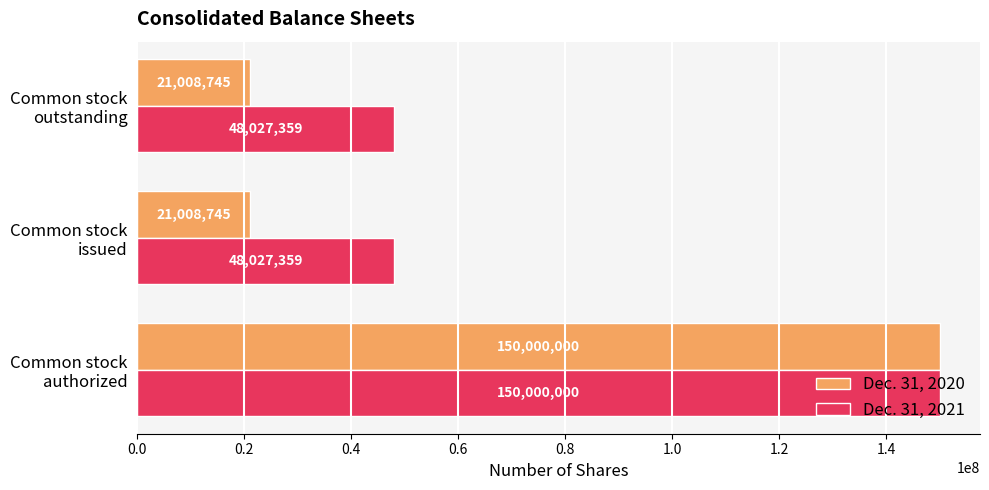

What are all the series names shown in the legend?

Dec. 31, 2020, Dec. 31, 2021